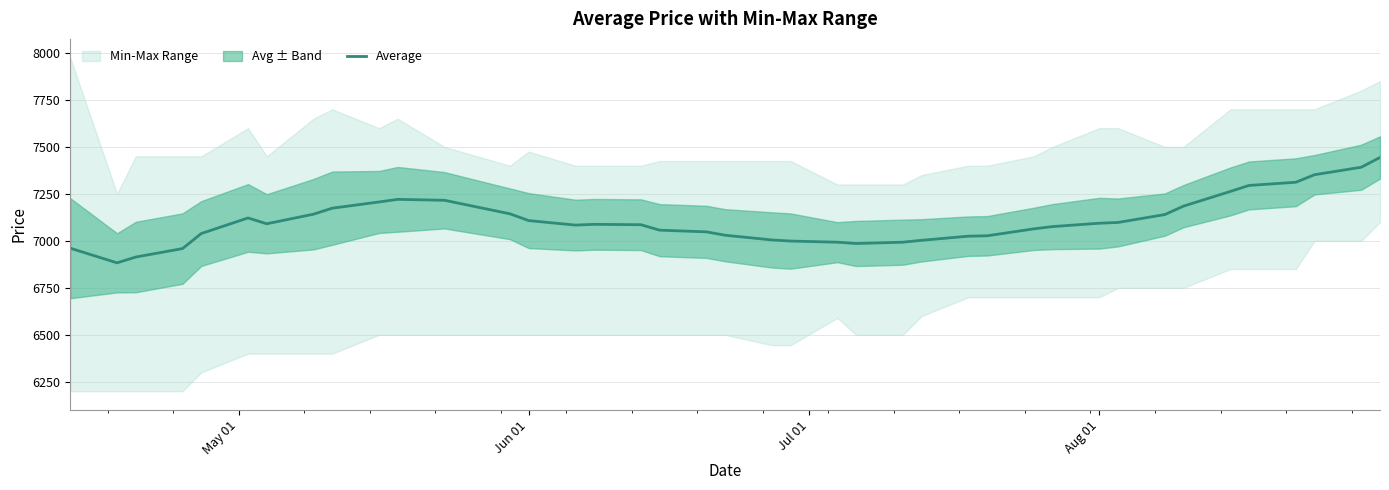

What is the lowest value of the Average series?

6883